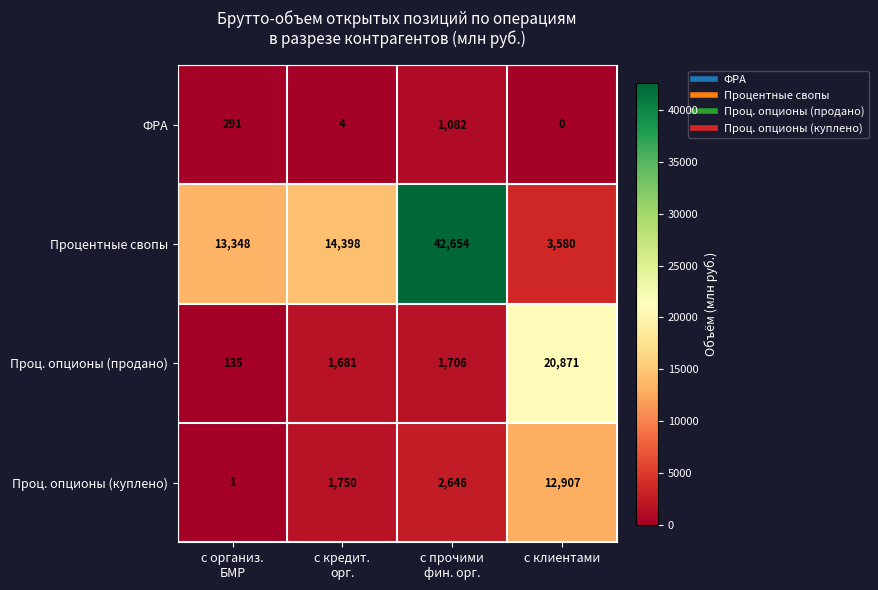

What value does the Процентные свопы series have at с клиентами, to the nearest 50?

3600